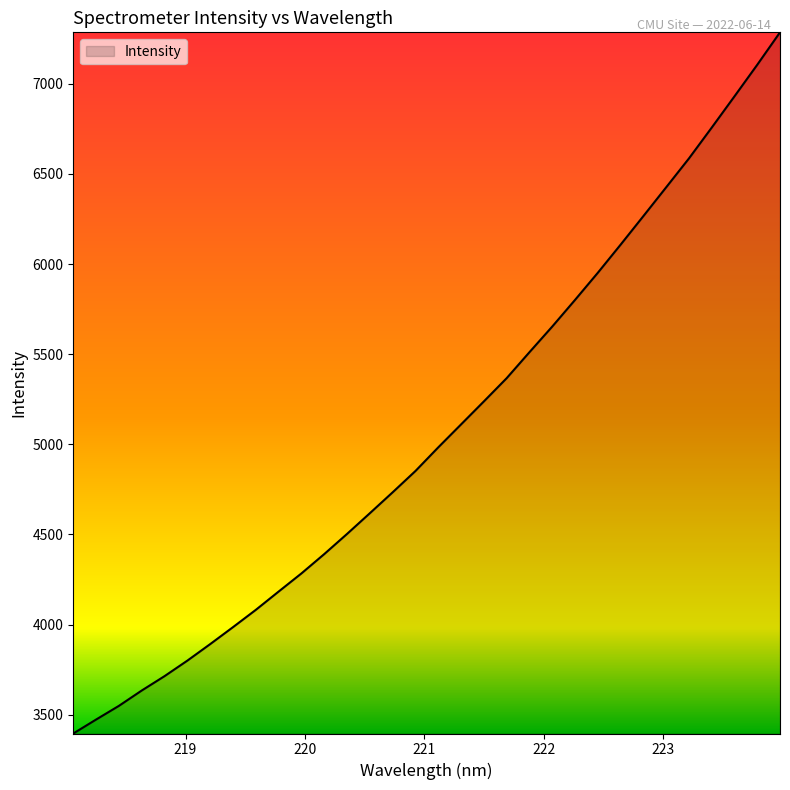

What is the difference between the maximum and minimum values?

3889.9